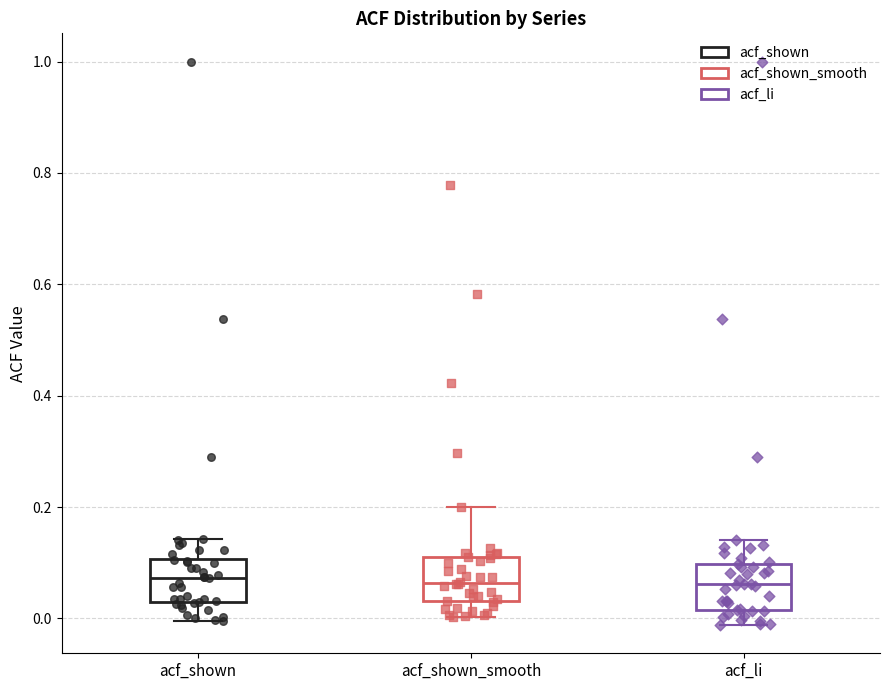

Where is the lower edge of the box for acf_li on the y-axis? The values are not printed on the chart, so give them approximately, as read against the axis.

0.02